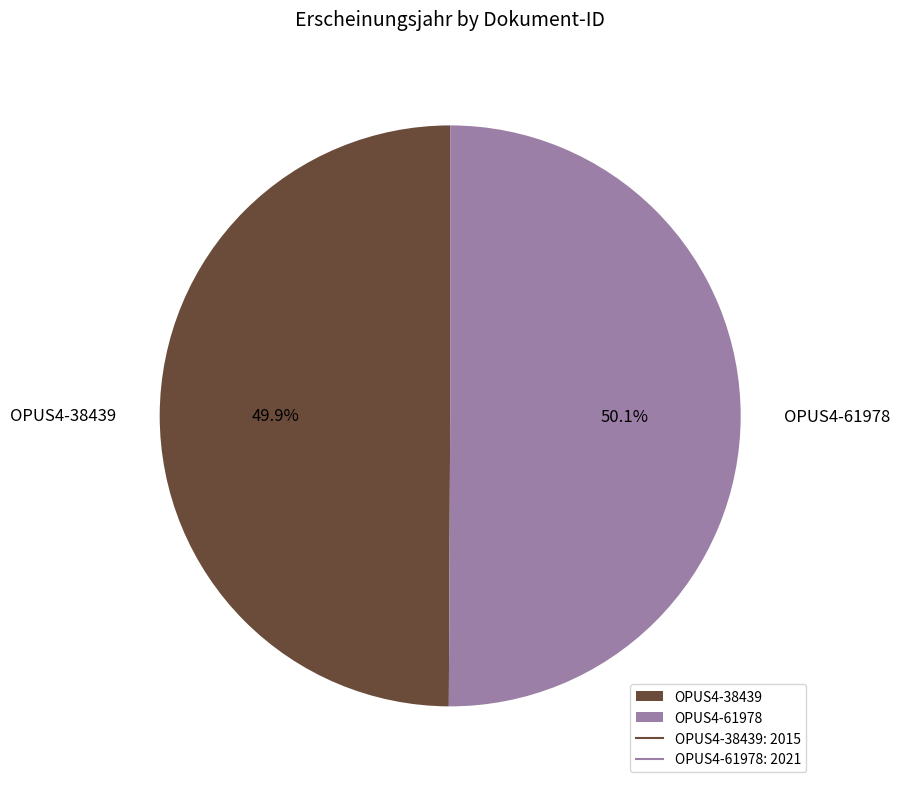

What is the ratio of the value at OPUS4-38439 to the value at OPUS4-61978?

1.0